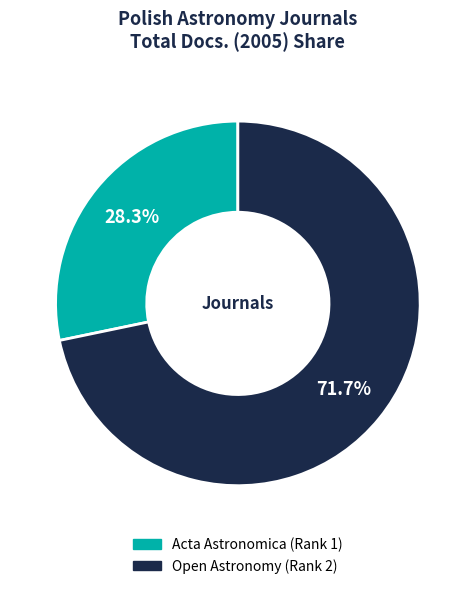

What percentage is the Open Astronomy (Rank 2) slice, to the nearest percent?

72%